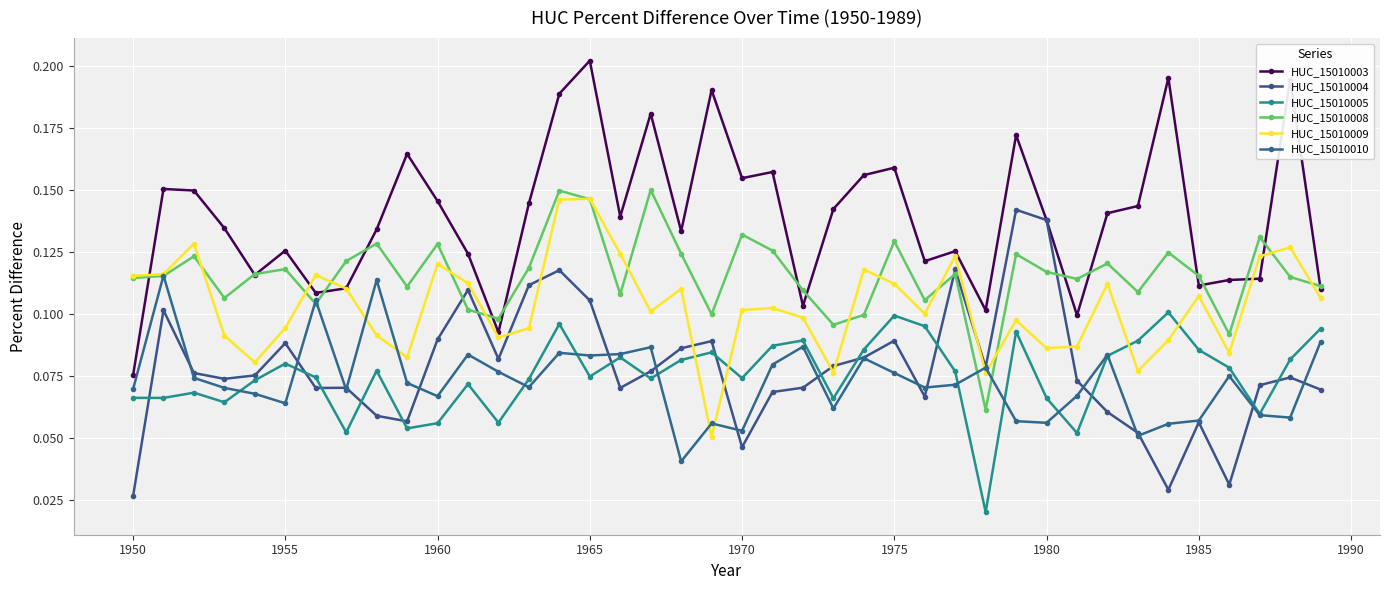

What are all the series names shown in the legend?

HUC_15010003, HUC_15010004, HUC_15010005, HUC_15010008, HUC_15010009, HUC_15010010